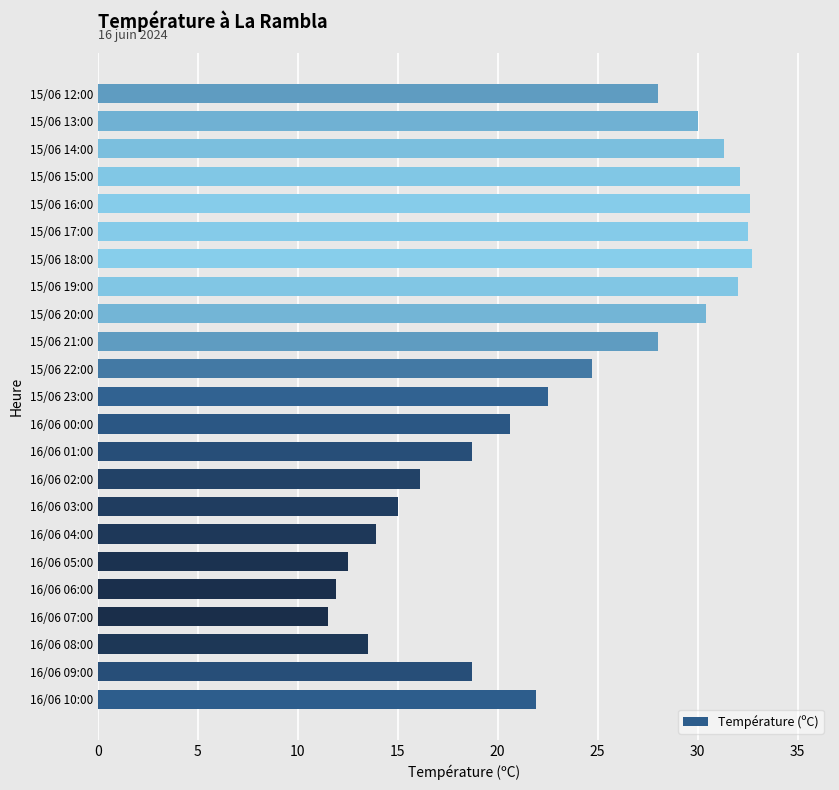

Count the number of categories in the chart.

23